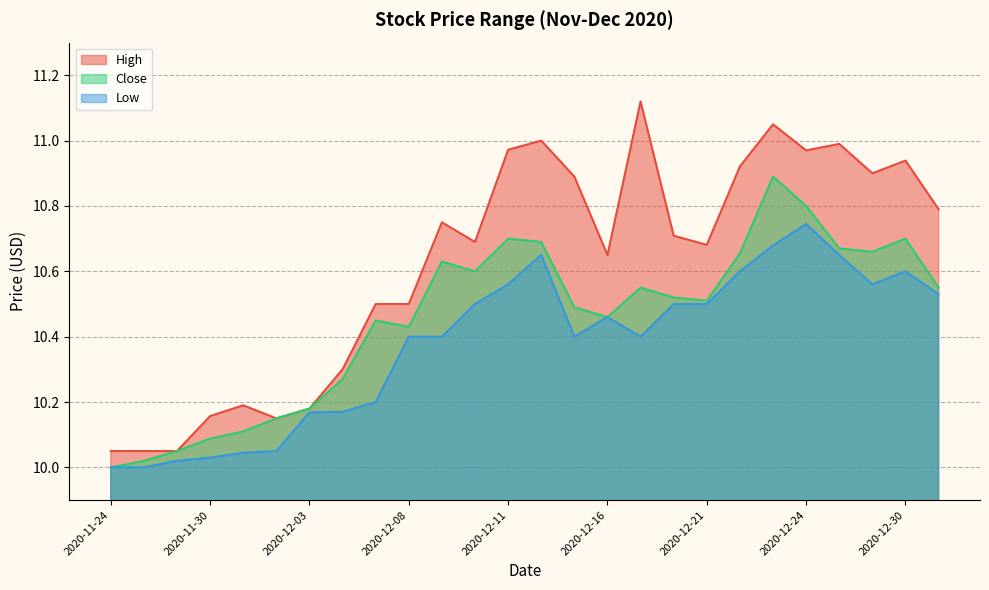

True or false: Close and High intersect in this chart.

False